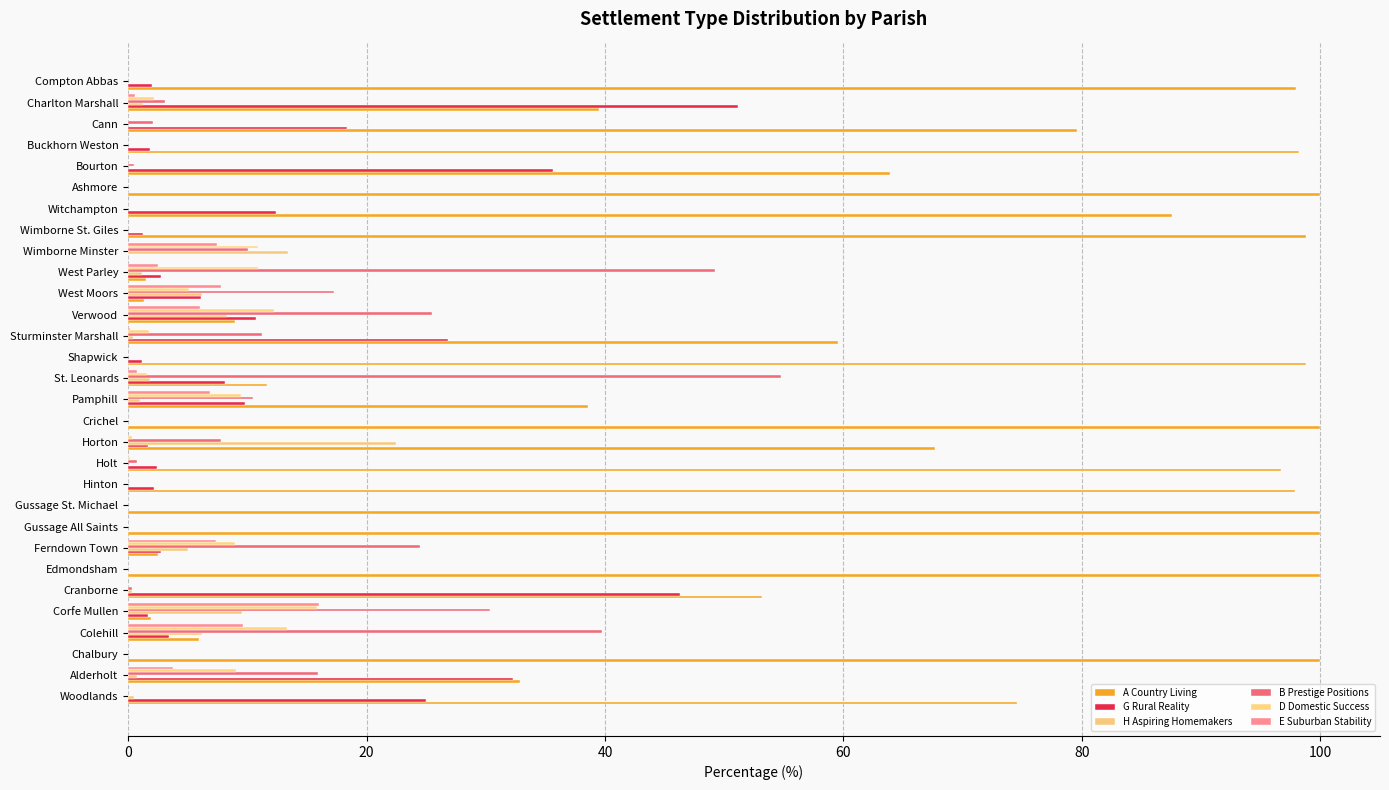

How many distinct data groups are displayed?

6